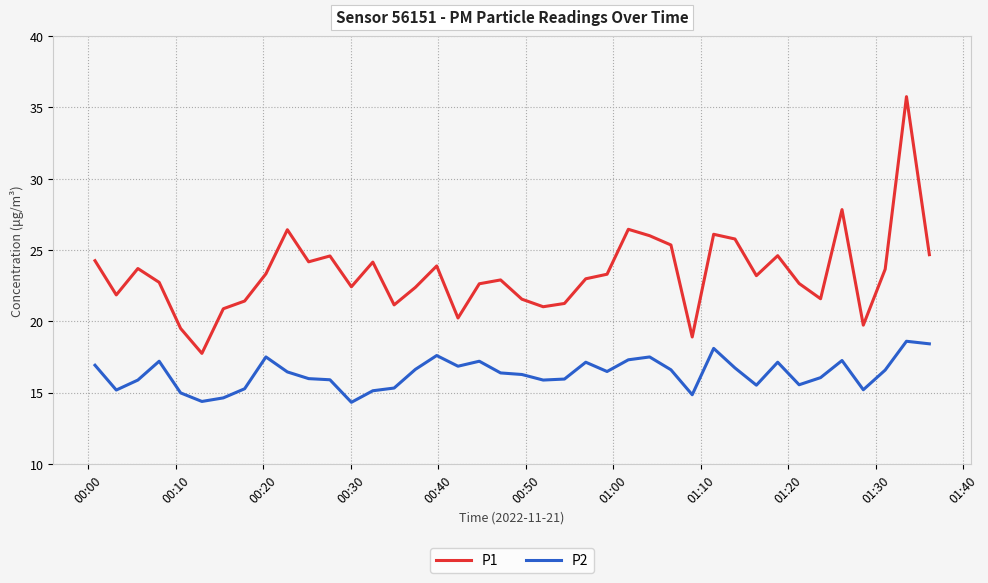

True or false: P2 and P1 intersect in this chart.

False